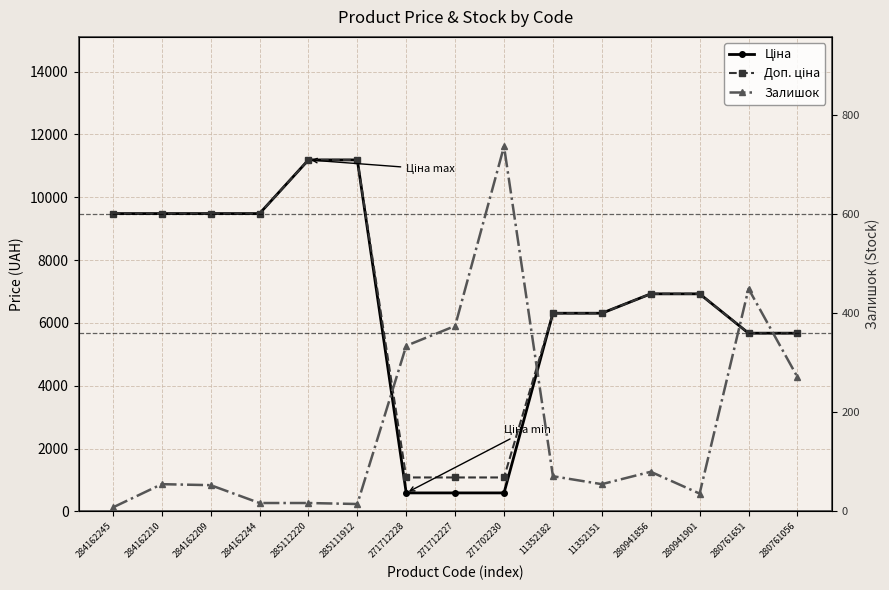

The Ціна series shows 9480.1 at 284162244. True or false?

True